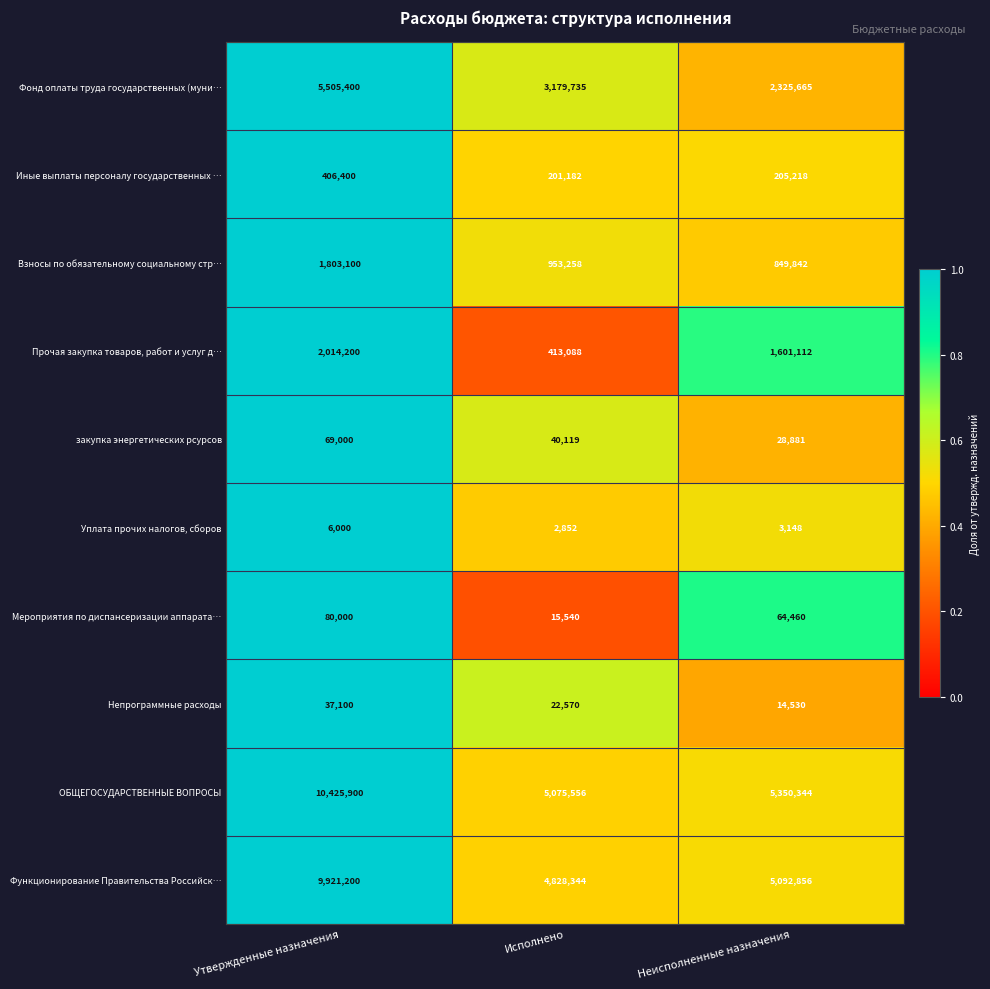

Reading left to right, extract all data points from this chart.

Фонд оплаты труда государственных (муни…: 5505400	3179735	2325665
Иные выплаты персоналу государственных …: 406400	201182	205218
Взносы по обязательному социальному стр…: 1803100	953258	849842
Прочая закупка товаров, работ и услуг д…: 2014200	413088	1601112
закупка энергетических рсурсов: 69000	40119	28881
Уплата прочих налогов, сборов: 6000	2852	3148
Мероприятия по диспансеризации аппарата…: 80000	15540	64460
Непрограммные расходы: 37100	22570	14530
ОБЩЕГОСУДАРСТВЕННЫЕ ВОПРОСЫ: 10425900	5075556	5350344
Функционирование Правительства Российск…: 9921200	4828344	5092856